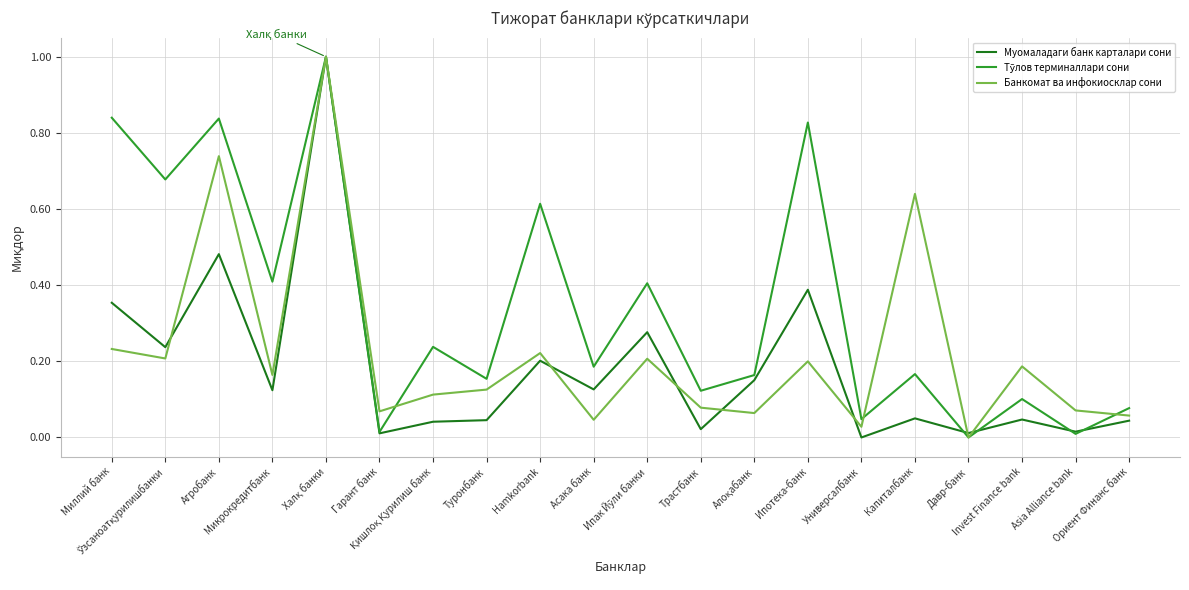

The Муомаладаги банк карталари сони series shows 0.0 at Трастбанк. True or false?

True